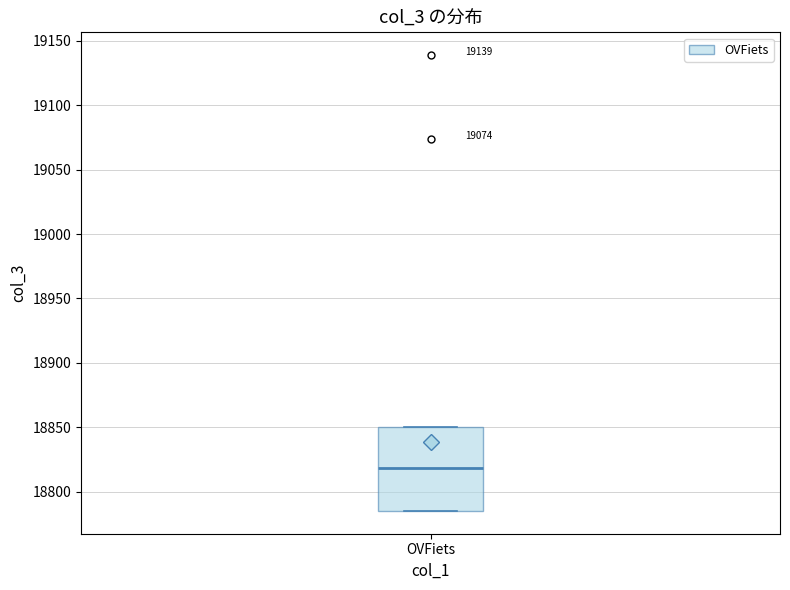

Where is the upper edge of the box for OVFiets on the y-axis? The values are not printed on the chart, so give them approximately, as read against the axis.

18850